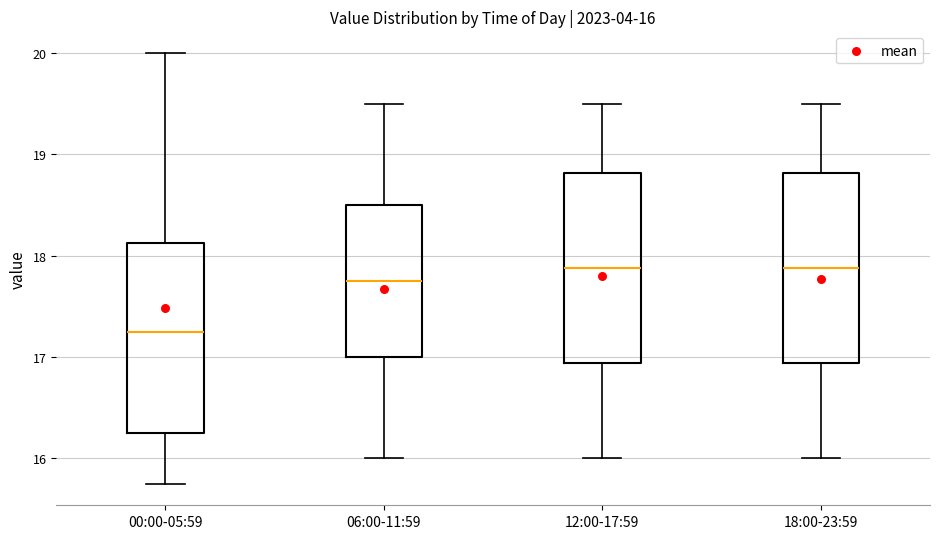

Which box has the lowest median line?

00:00-05:59